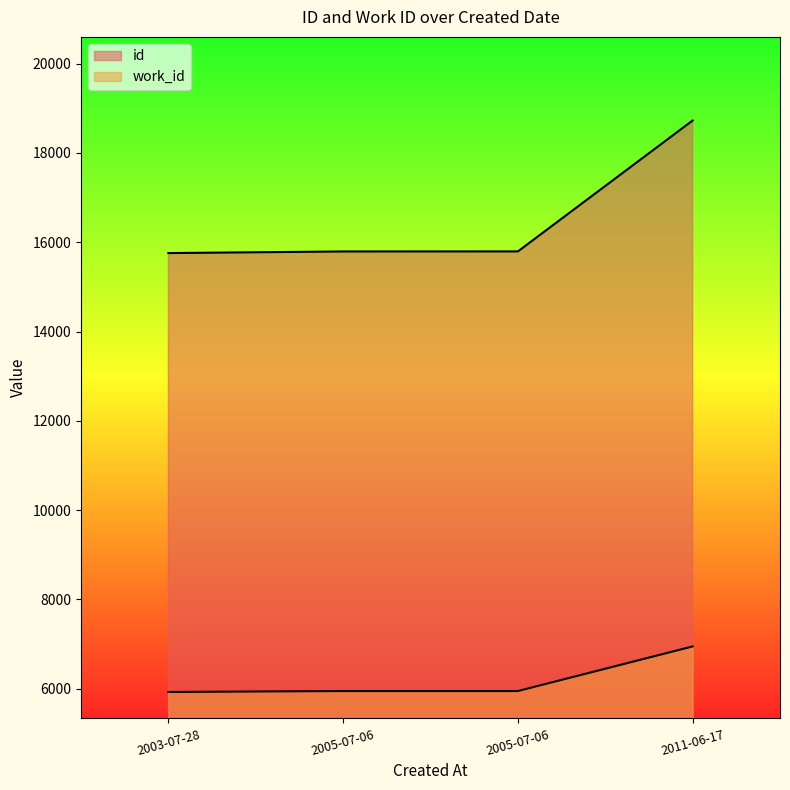

What is the sum of the id values at 2003-07-28 and 2005-07-06?

31551